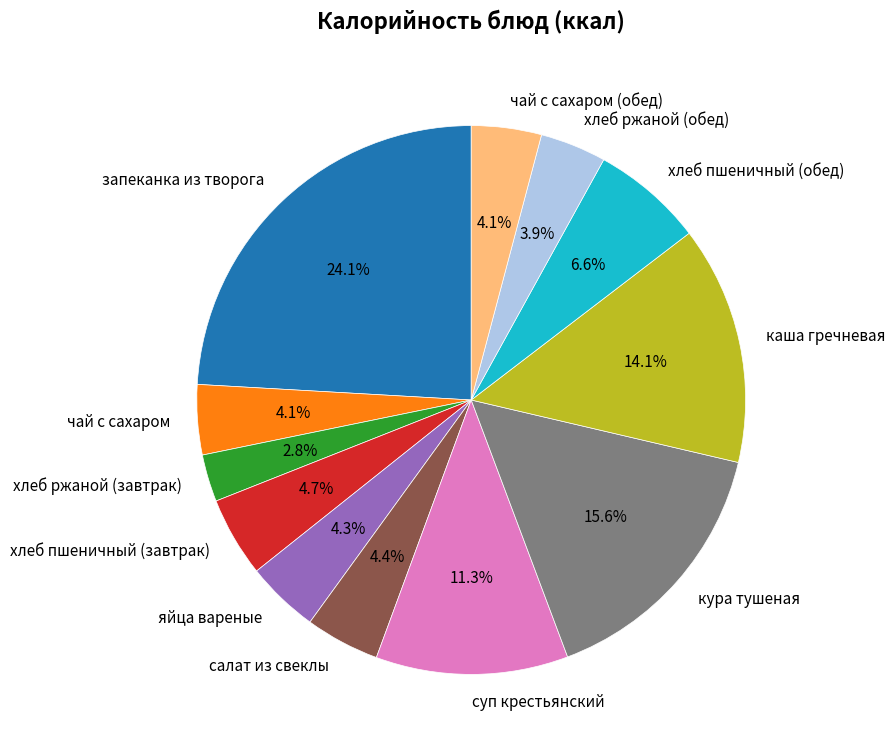

Approximately how many times larger is the value at чай с сахаром compared to каша гречневая?

0.3